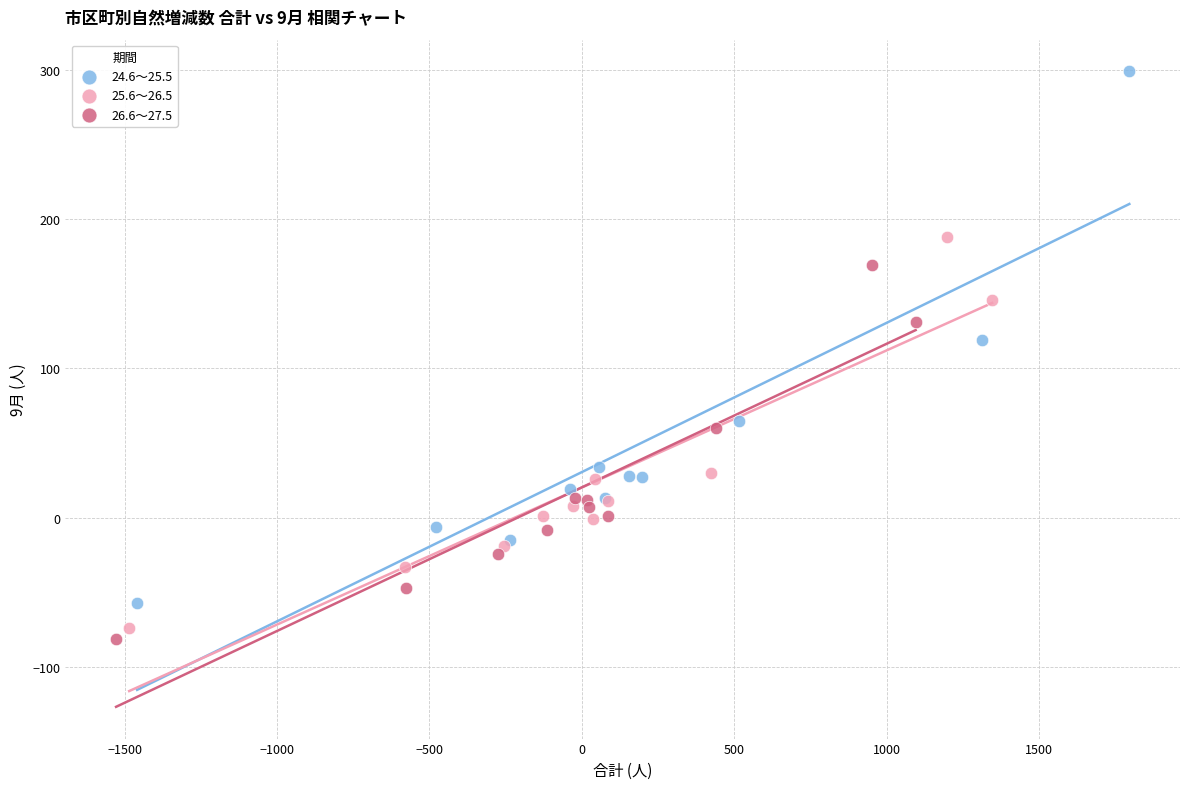

What are all the series names shown in the legend?

24.6～25.5, 25.6～26.5, 26.6～27.5